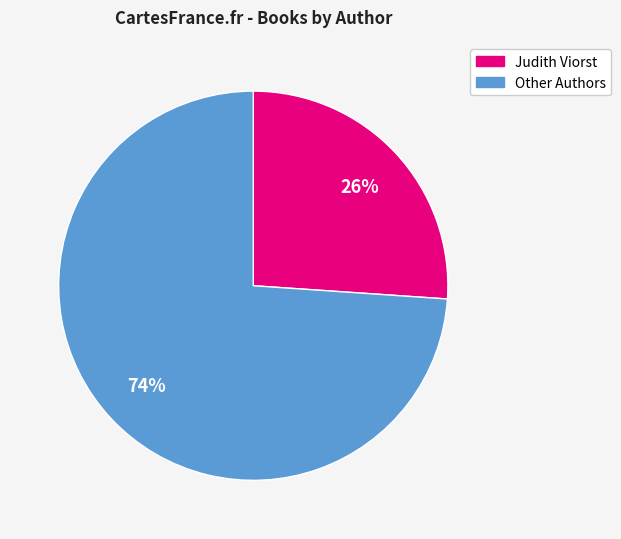

To the nearest percent, what is the difference between the largest and smallest slice percentages?

48%